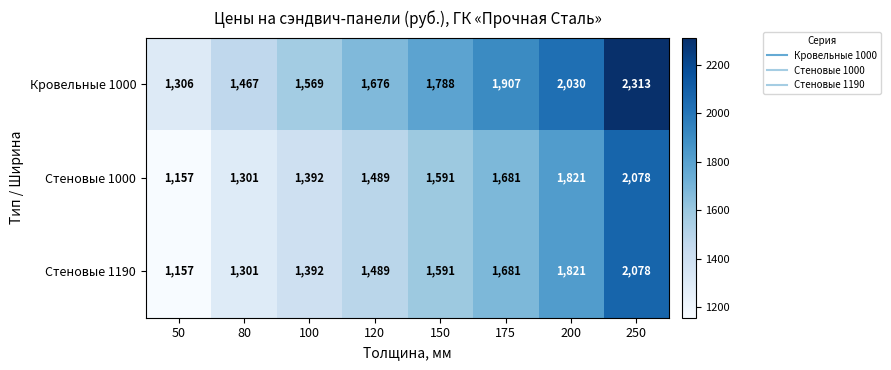

What is the smallest value displayed?

1157